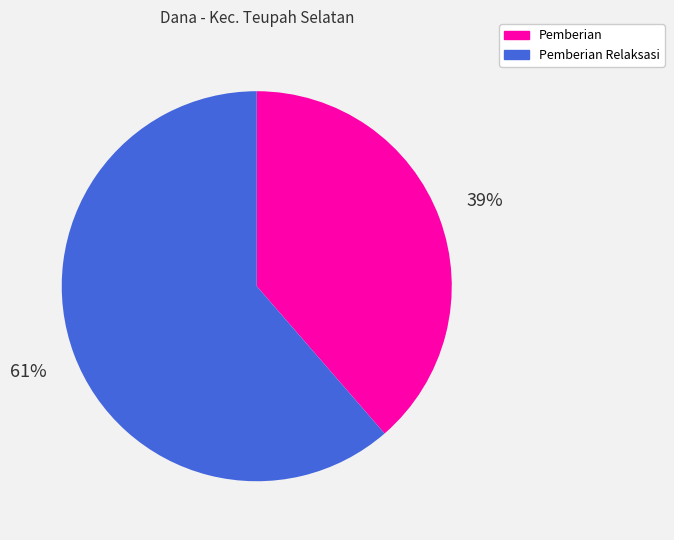

Which has a higher value, Pemberian Relaksasi or Pemberian?

Pemberian Relaksasi